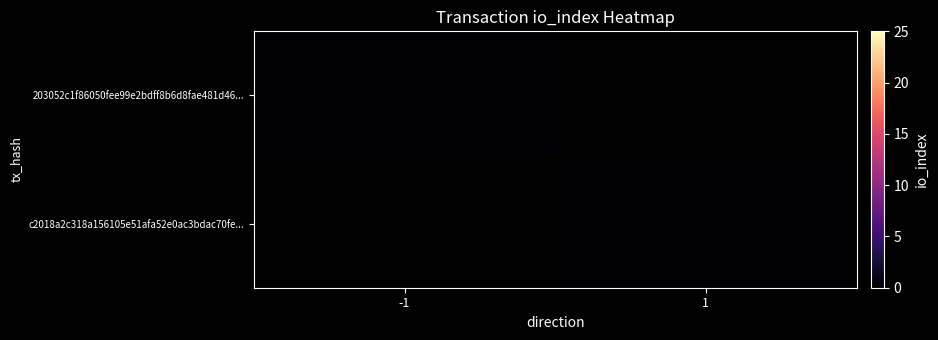

True or false: c2018a2c318a156105e51afa52e0ac3bdac70fe has a value of 1 at direction.

True